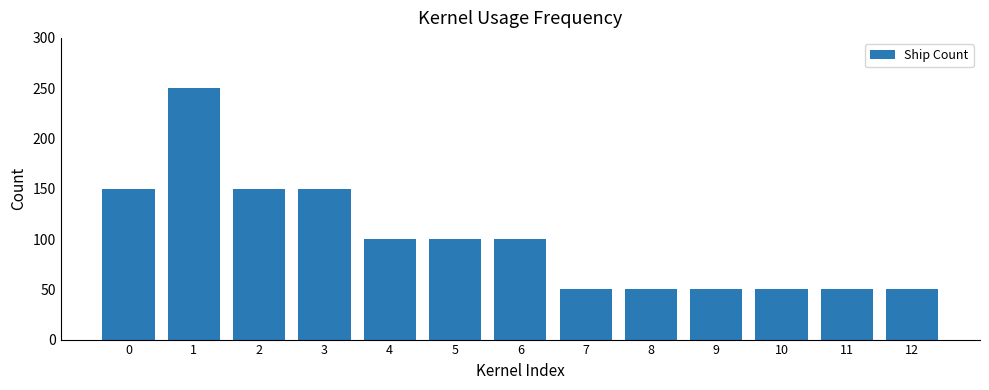

The value at 1 is 250. True or false?

True